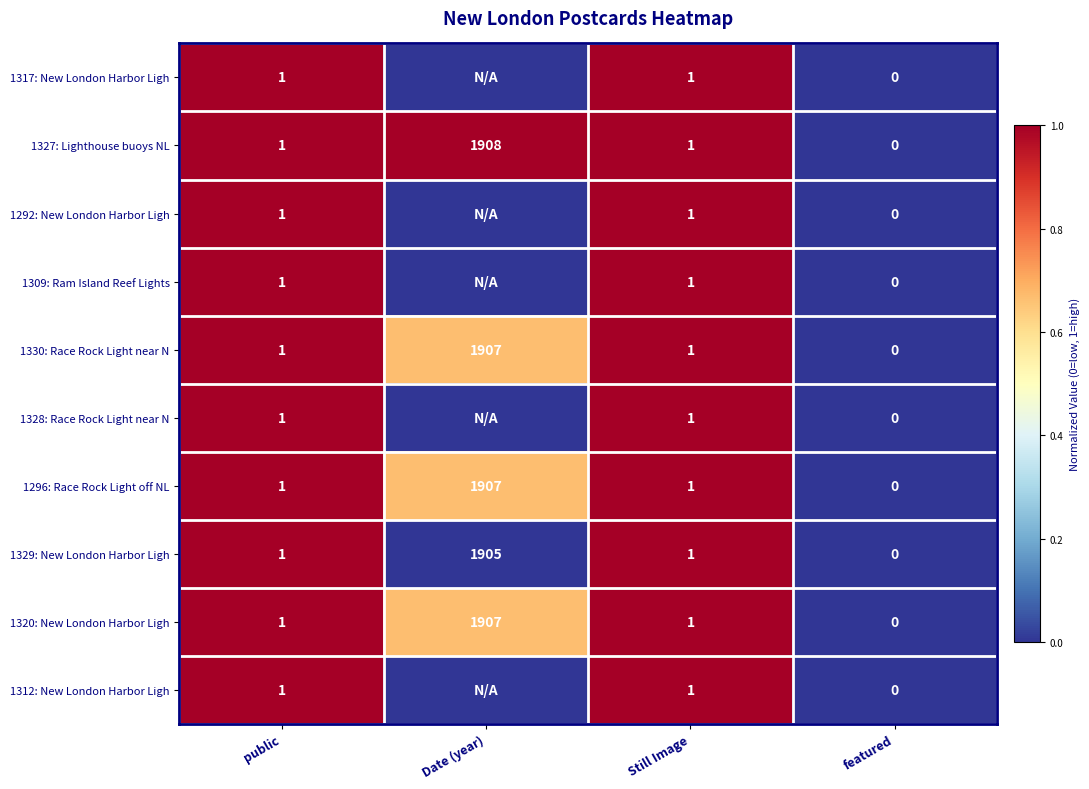

What is the average value of the 1320: New London Harbor Ligh series?

477